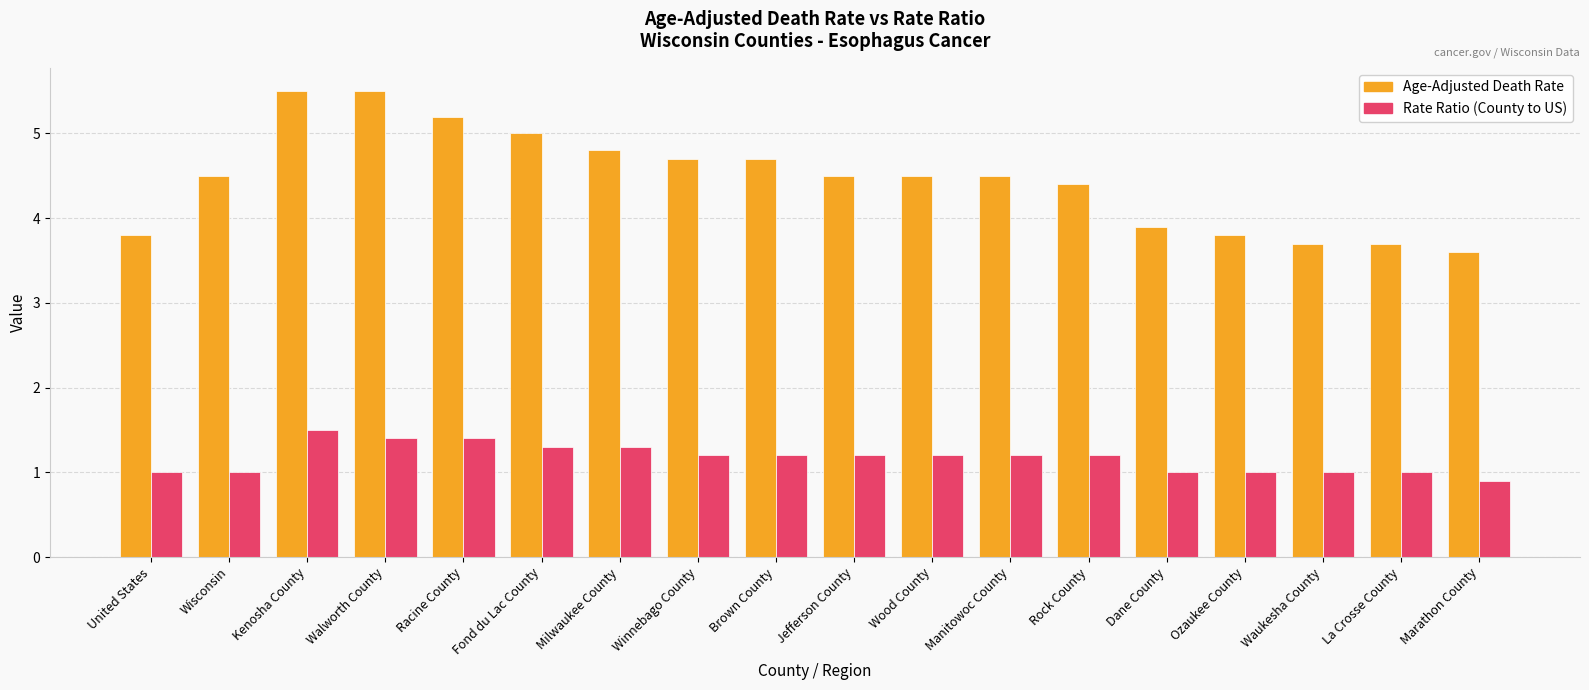

At which label does Age-Adjusted Death Rate first exceed 4?

Wisconsin